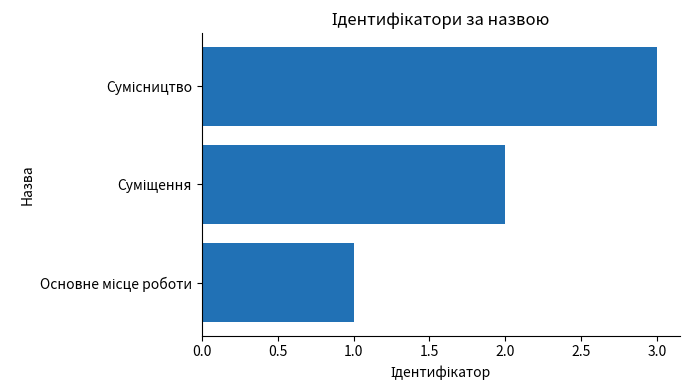

What is the greatest value displayed?

3